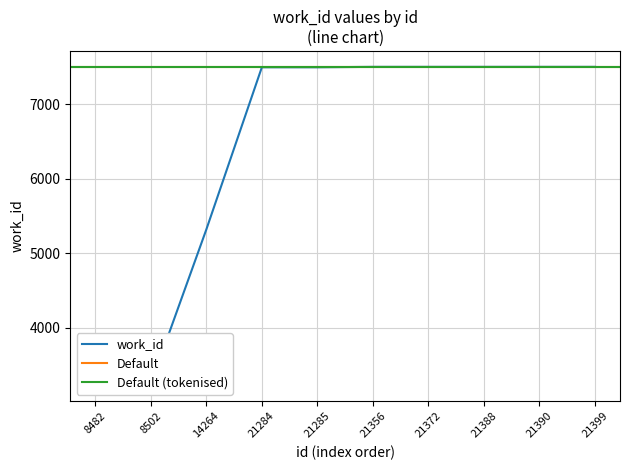

Is it true that the value at 14264 is 5318?

True